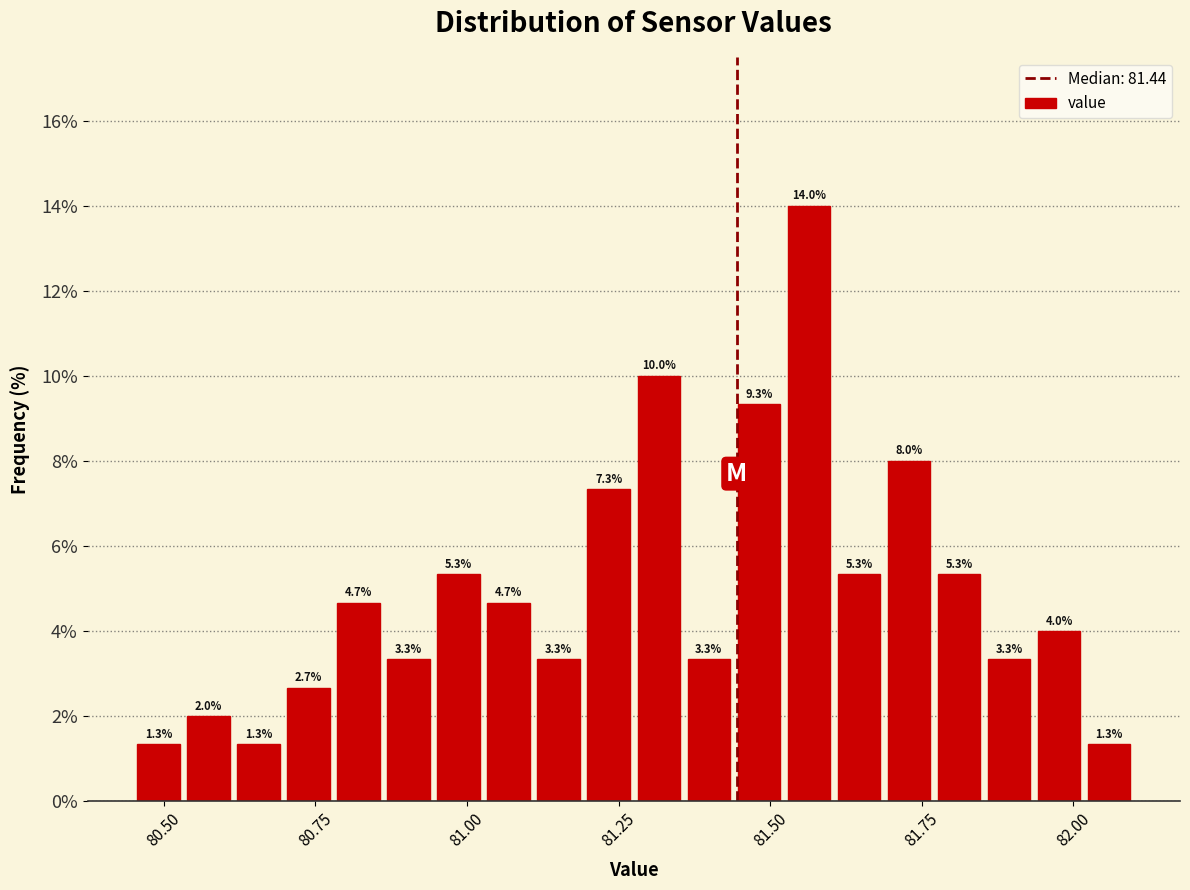

Around what value on the x-axis is the tallest bar? Give the approximate position of its centre, as read against the axis.

81.55